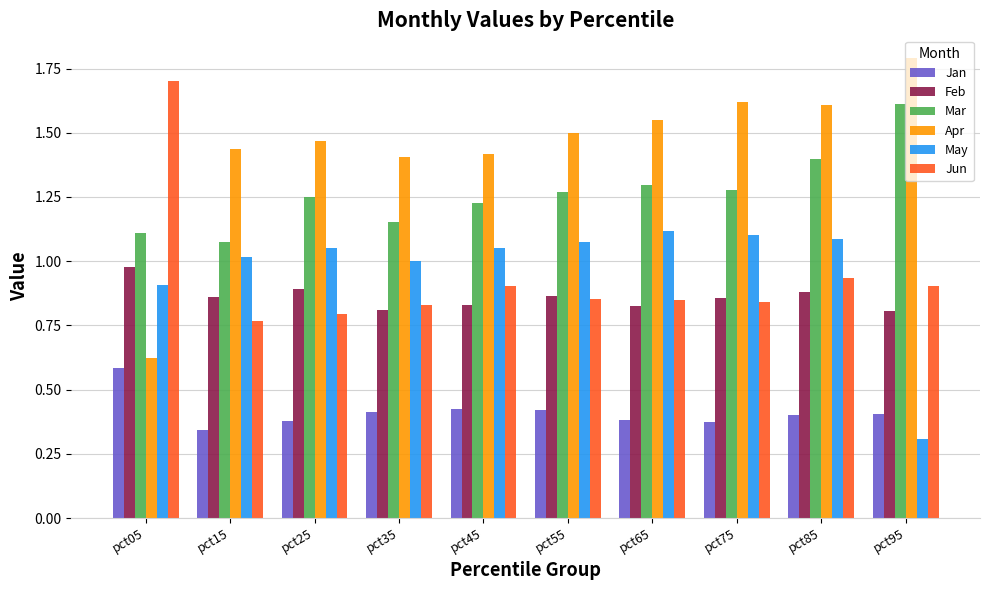

List the series in order of their peak value, lowest first.

Jan, Feb, May, Mar, Jun, Apr